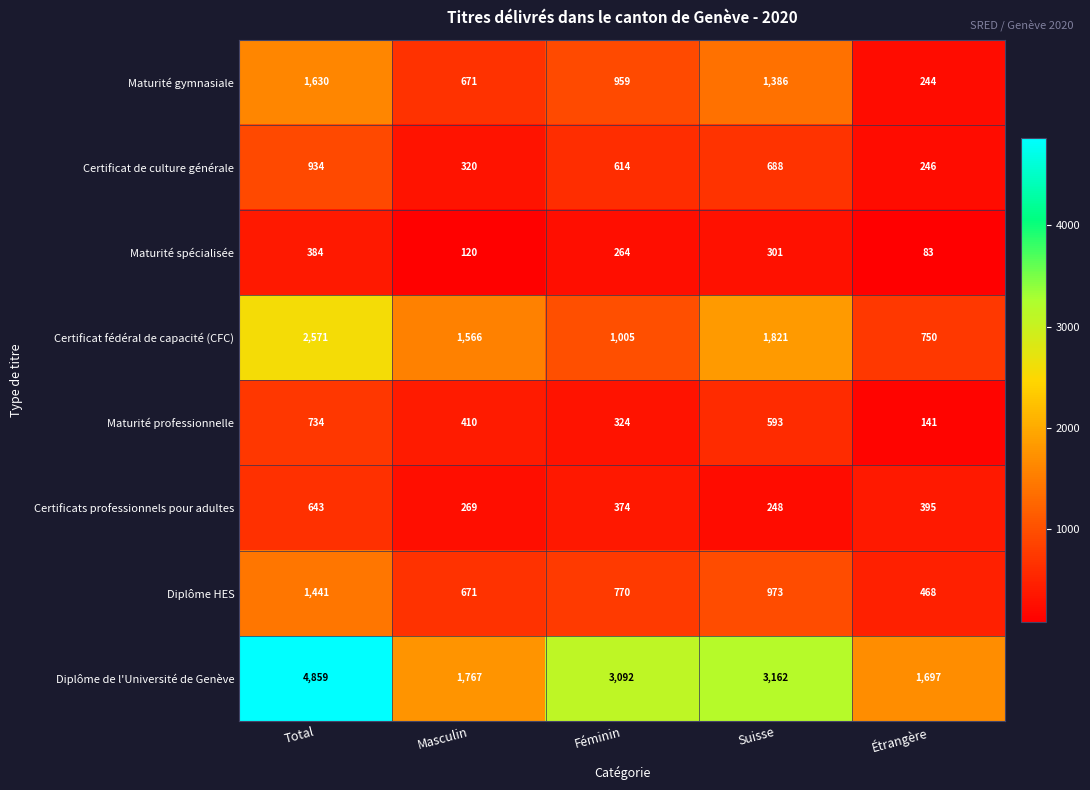

Where is Diplôme HES nearest to the value 954?

Suisse